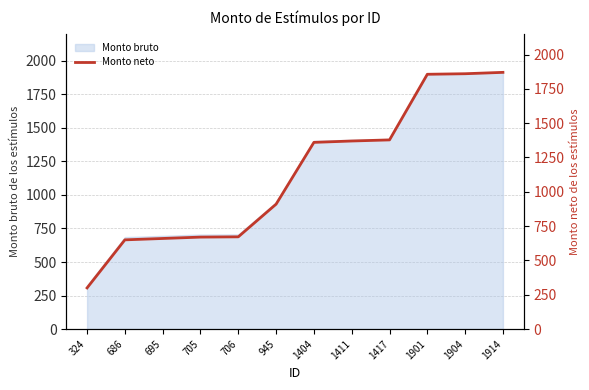

Which category has the lowest value across all series?

324